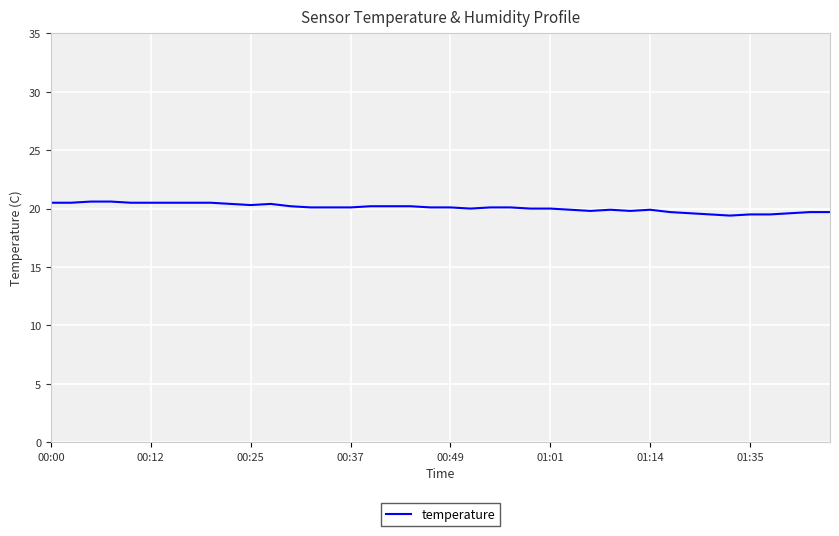

What is the maximum value shown in the chart?

20.6